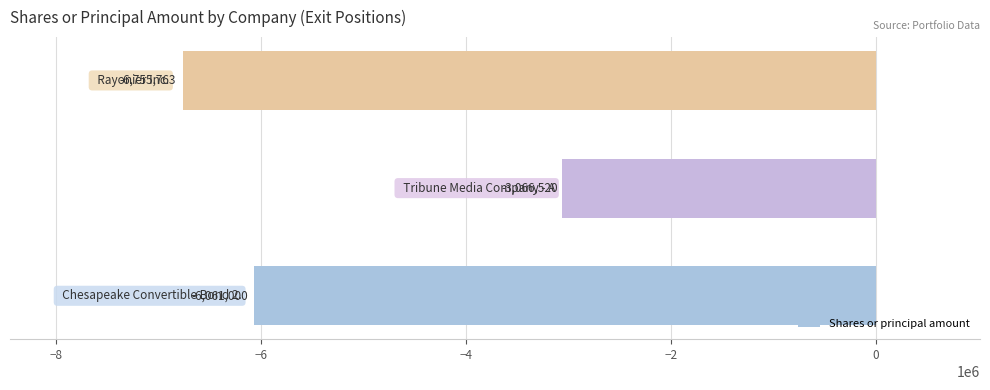

How many data points are less than -6061000?

1